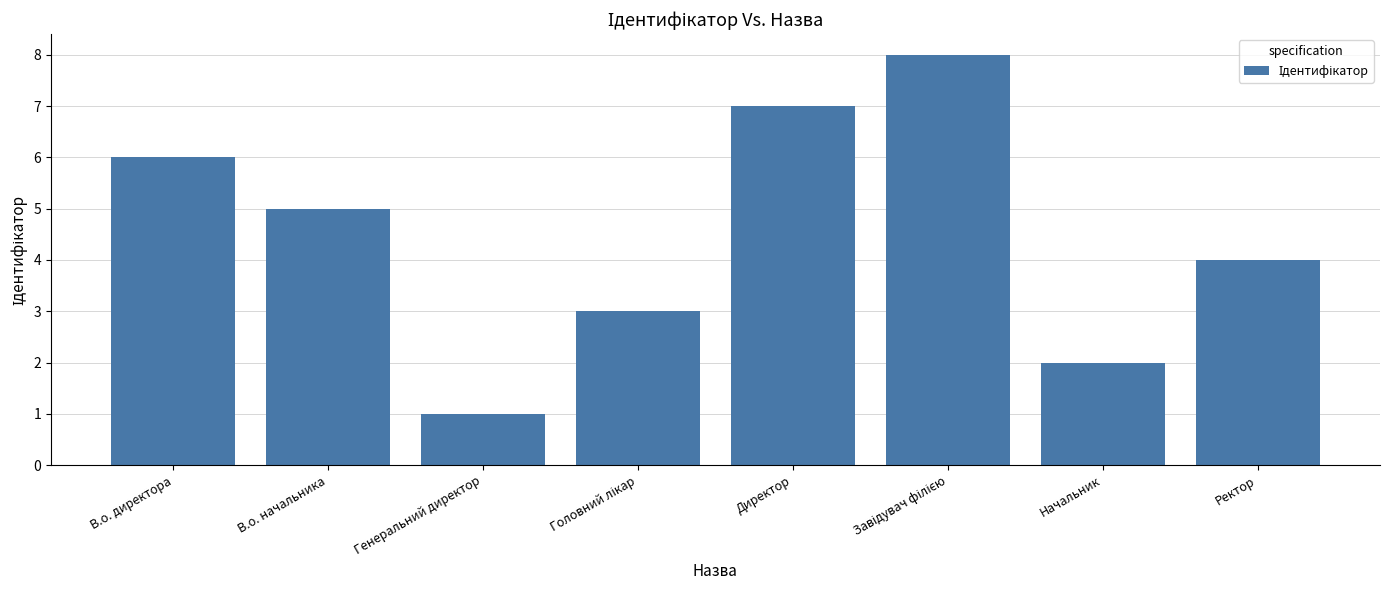

What is the value of the 1st bar from the left?

6